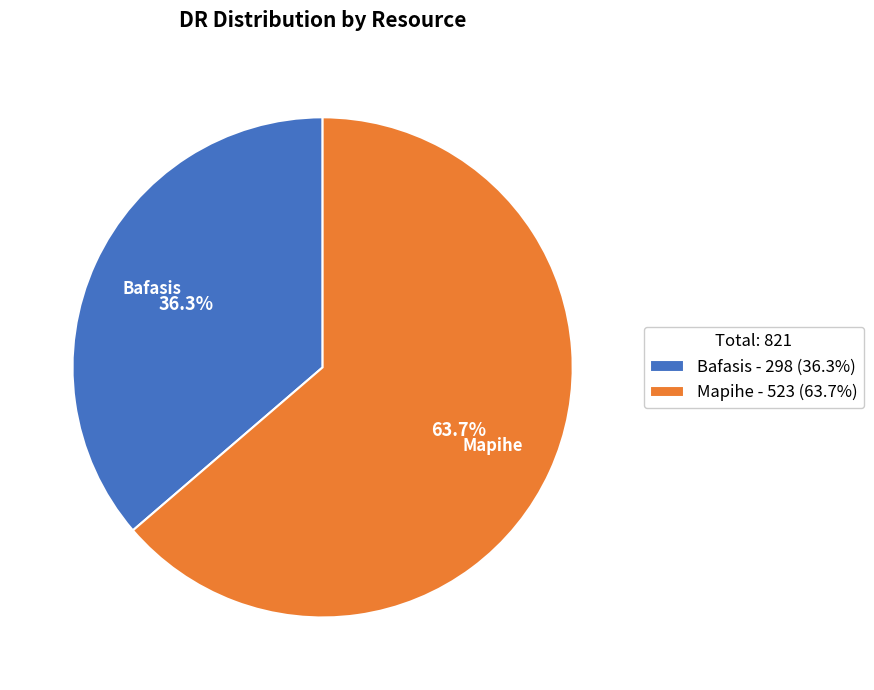

True or false: Mapihe accounts for 70% of the total.

False